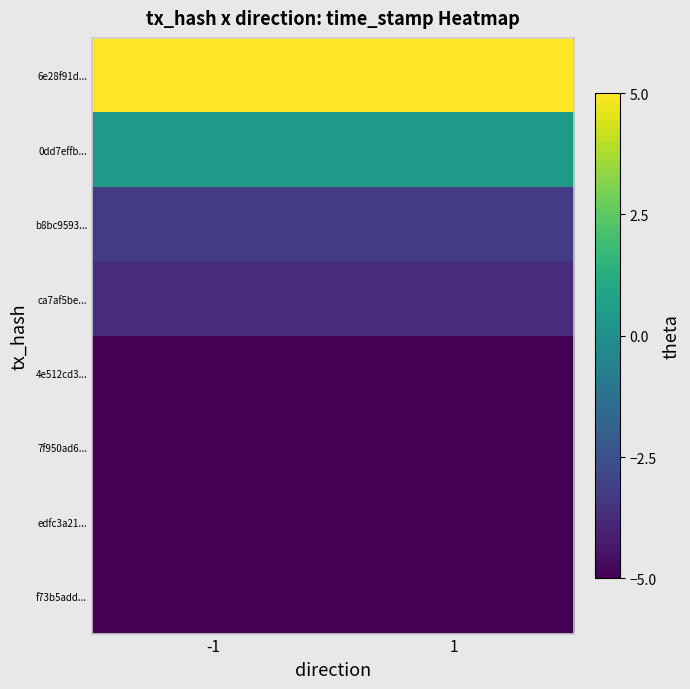

Reading right to left, transcribe all the data shown in this chart.

6e28f91d...: 1=5.0	-1=5.0
0dd7effb...: 1=0.5	-1=0.5
b8bc9593...: 1=-3.2	-1=-3.2
ca7af5be...: 1=-3.7	-1=-3.7
4e512cd3...: 1=-5.0	-1=-5.0
7f950ad6...: 1=-5.0	-1=-5.0
edfc3a21...: 1=-5.0	-1=-5.0
f73b5add...: 1=-5.0	-1=-5.0